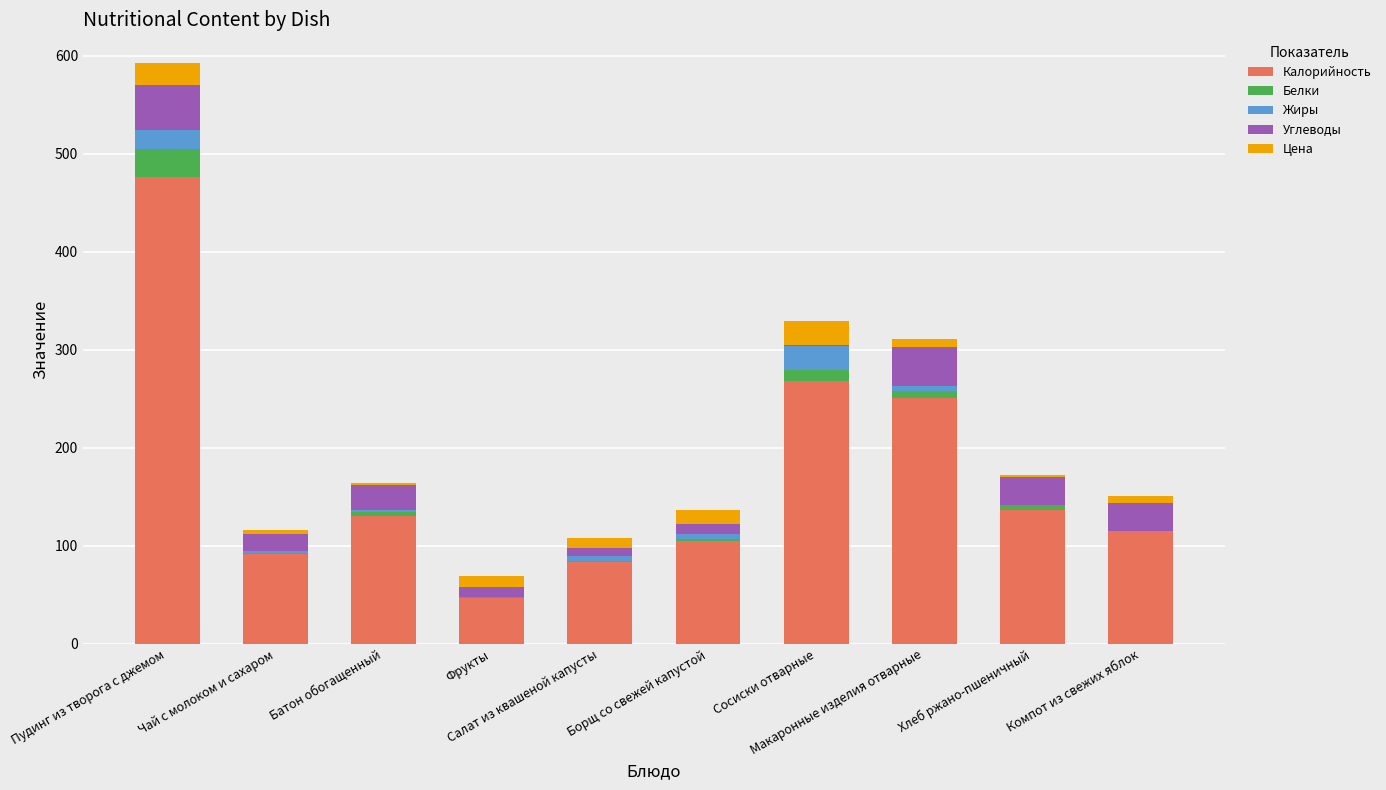

What is the highest value of the Калорийность series?

476.0